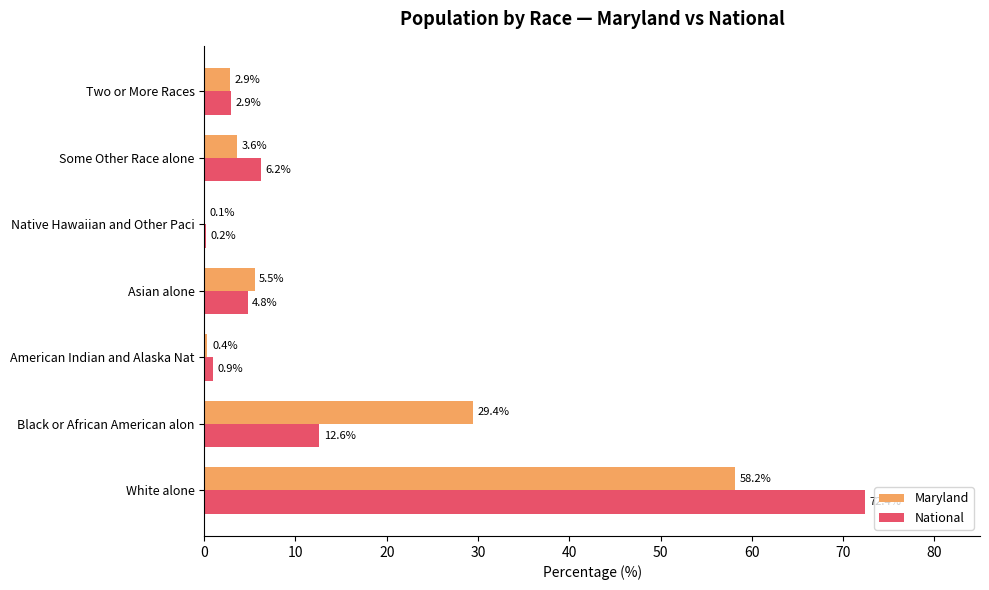

What is the total value across all series at White alone?

130.6